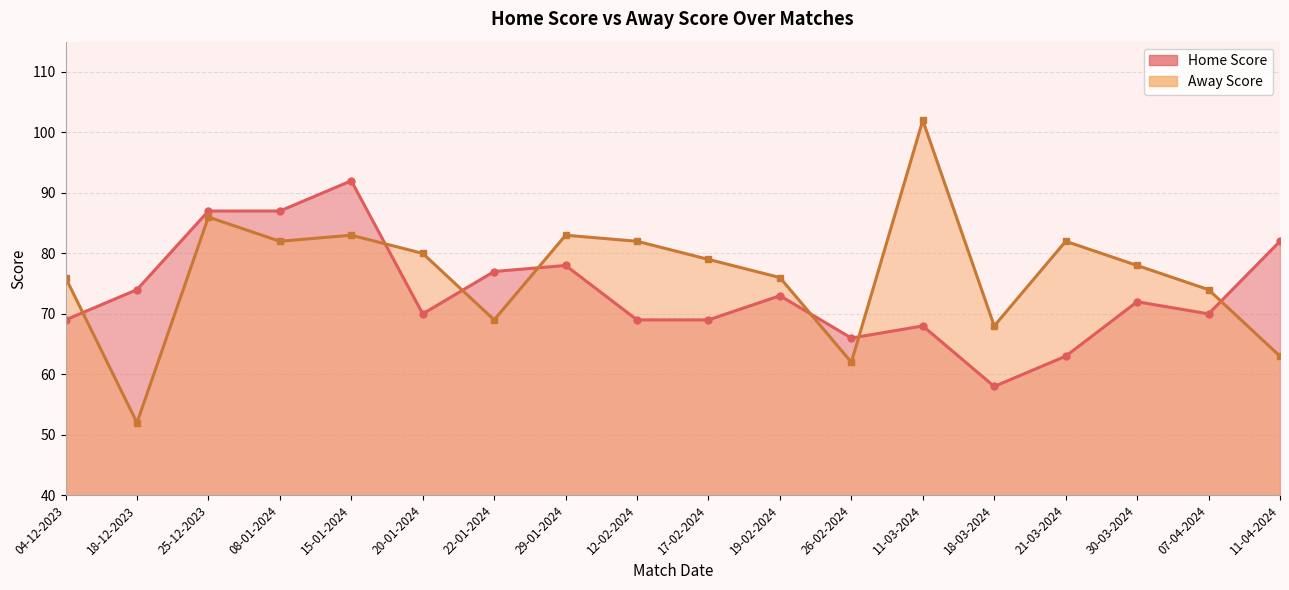

Where is the first local minimum for Away Score?

18-12-2023